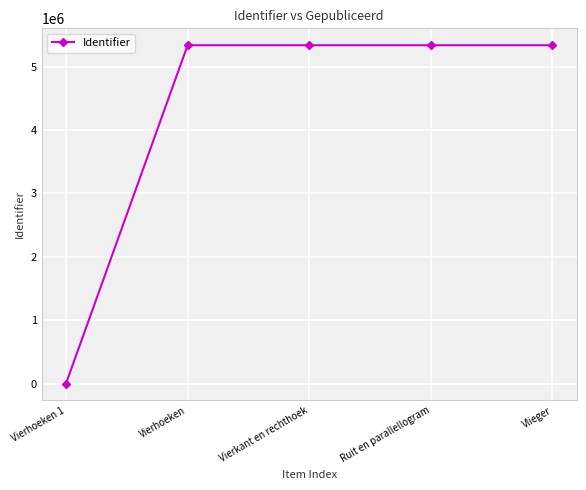

Where is the data nearest to the value 2668720?

Vierhoeken